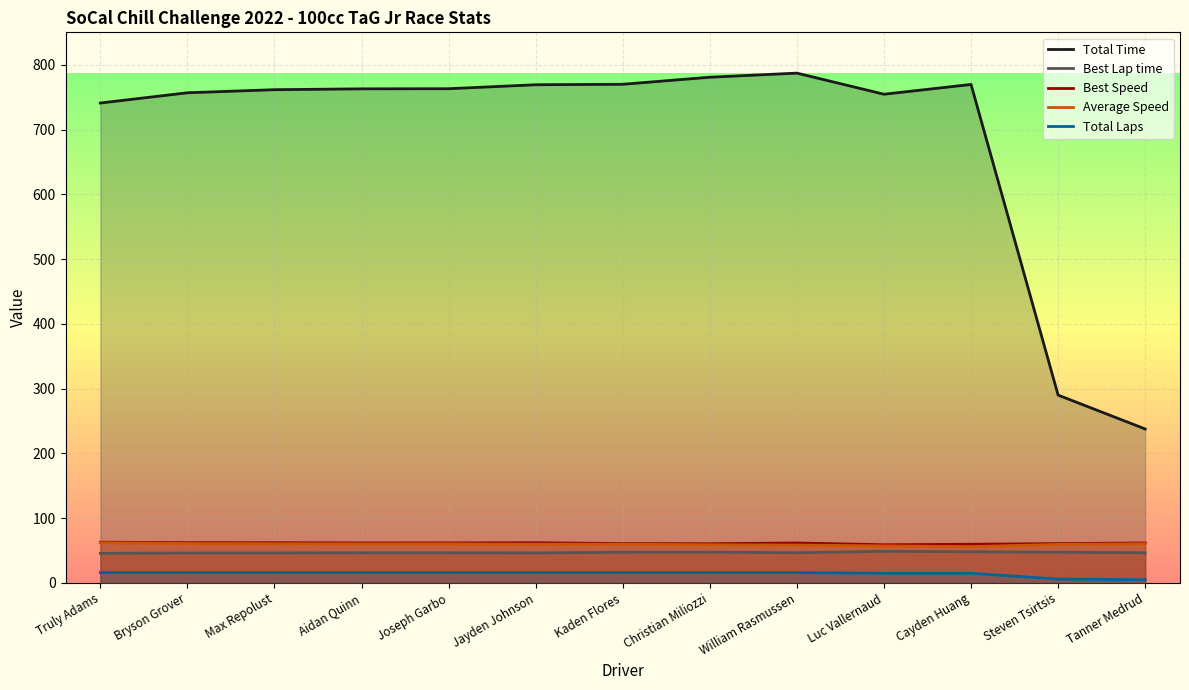

At which label does Best Speed first exceed 61?

Truly Adams